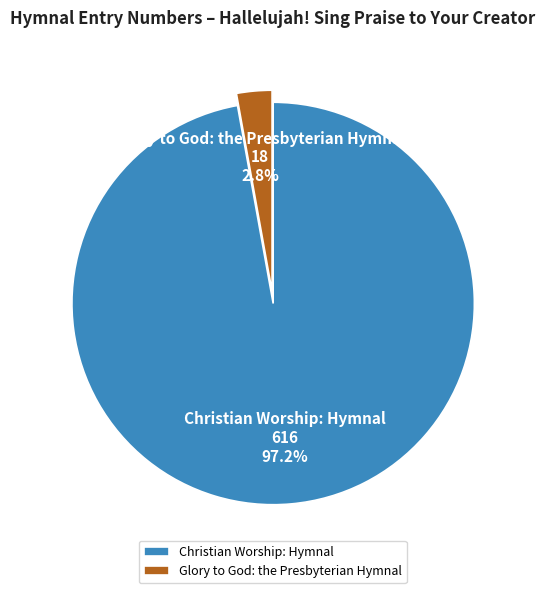

Which slice represents more than half of the pie?

Christian Worship: Hymnal